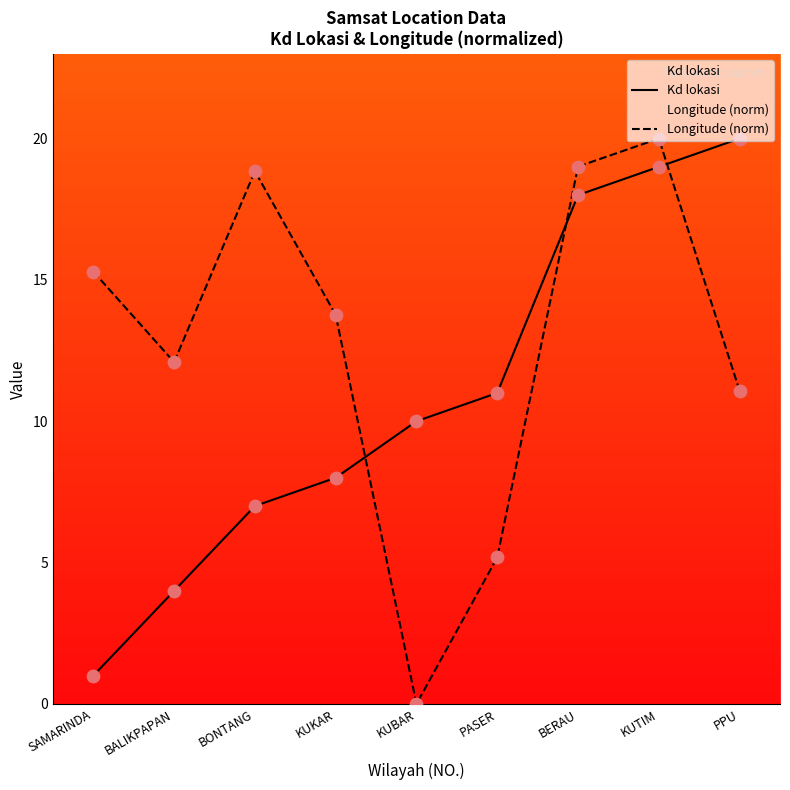

What is the total value across all series at PASER?

16.2